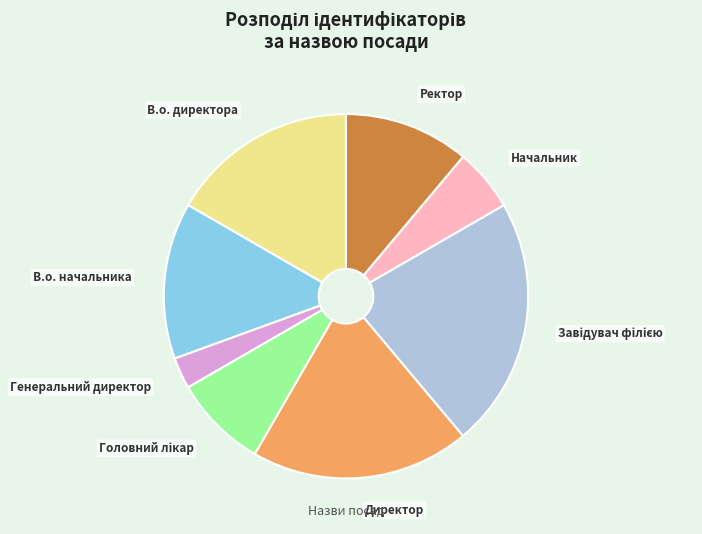

Which has a higher value, Генеральний директор or Директор?

Директор